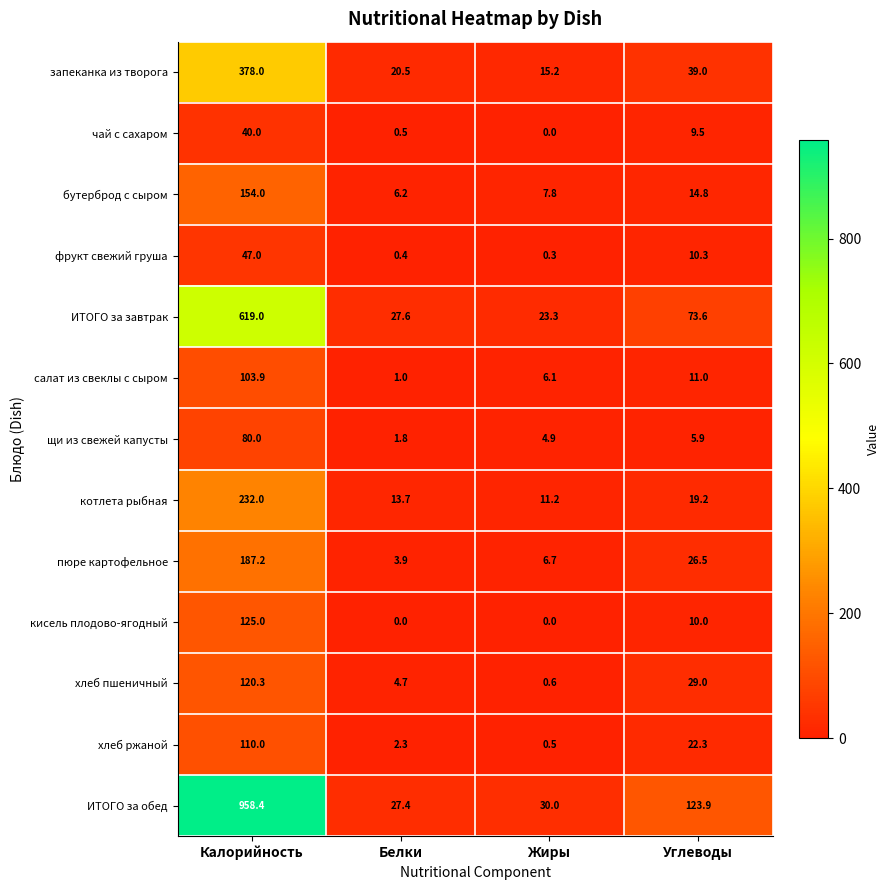

What is the lowest value of the хлеб ржаной series?

0.5